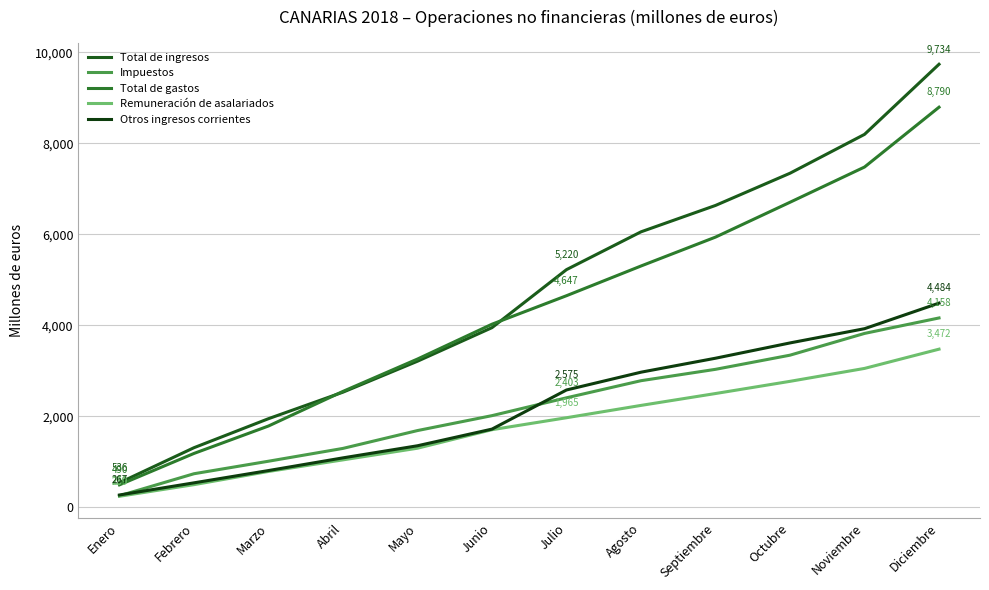

The Impuestos series shows 2779 at Agosto. True or false?

True